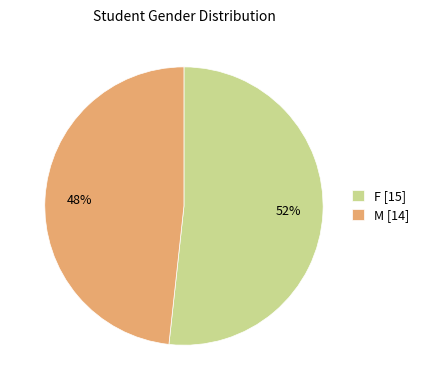

Which category accounts for the majority?

F